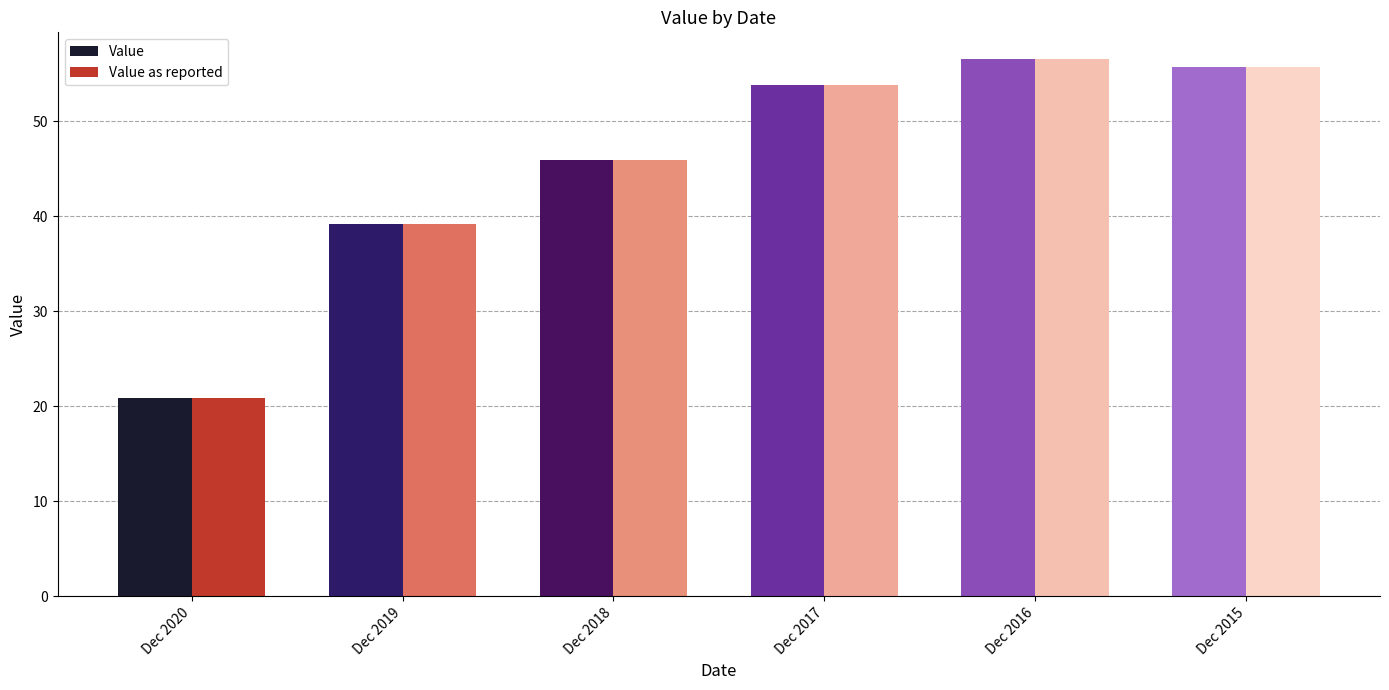

What is the sum of all Value as reported values?

272.1